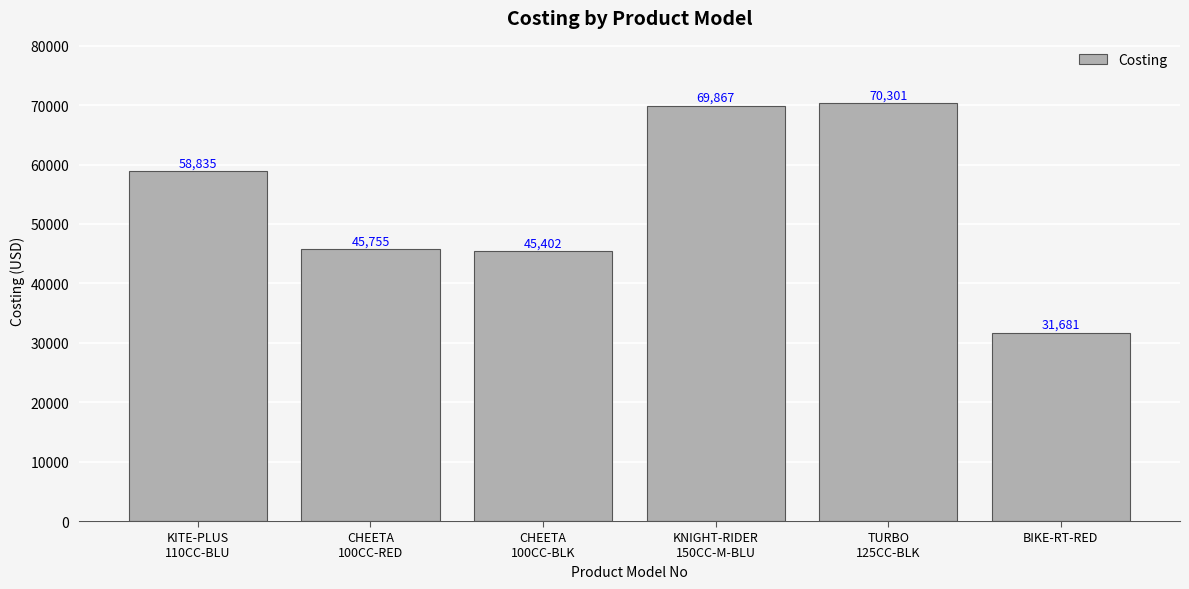

Are the bars grouped side by side (vs. stacked)?

No